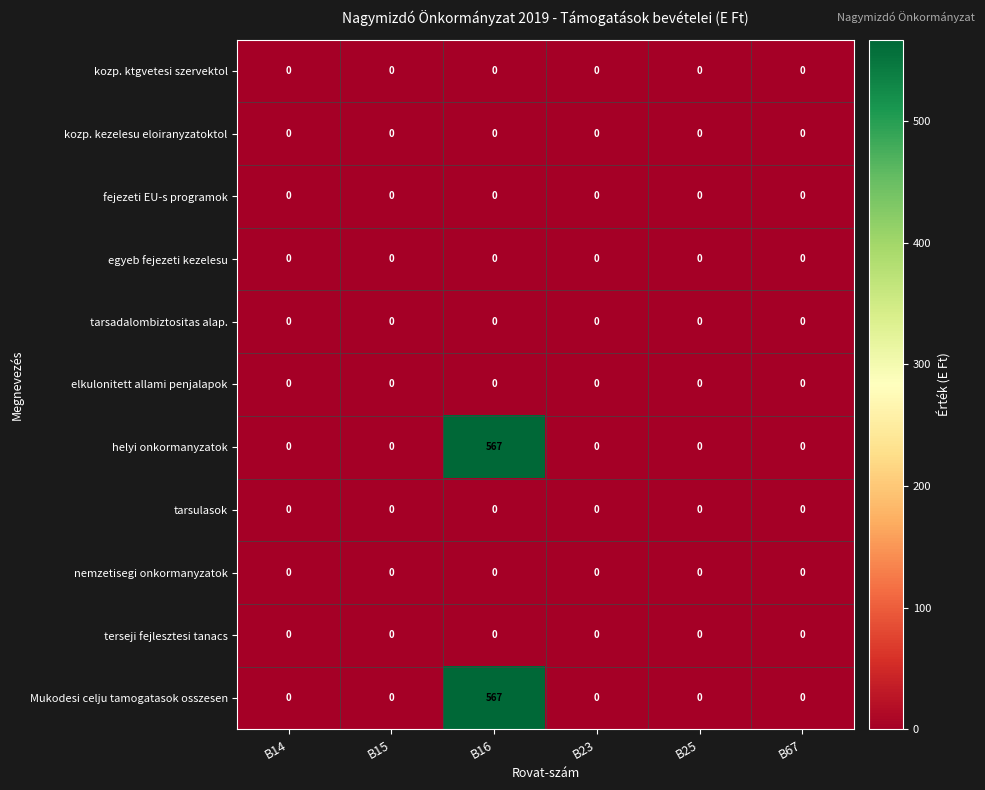

How many distinct data groups are displayed?

11